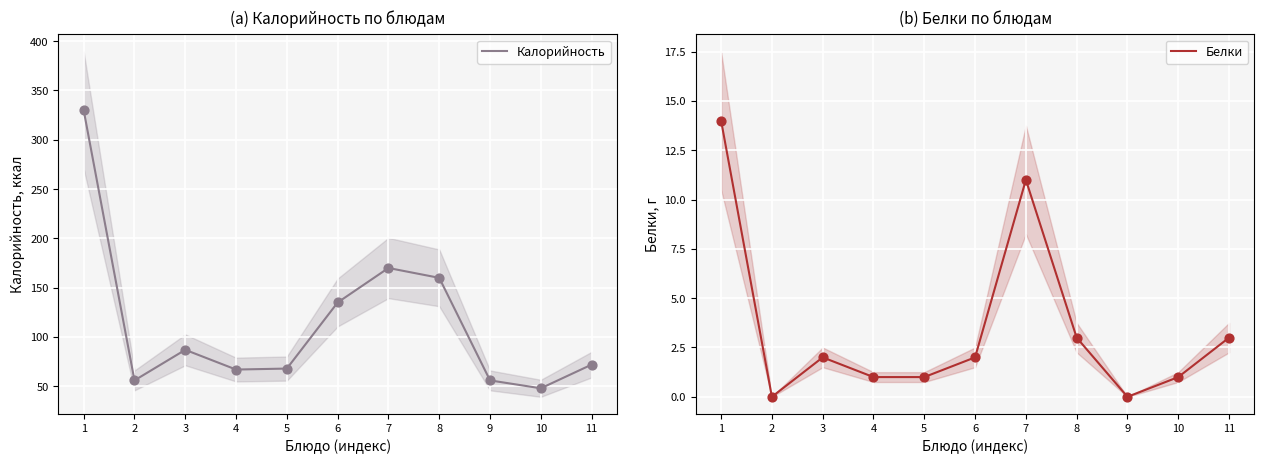

Which series has the largest Y range (max minus min)?

Калорийность